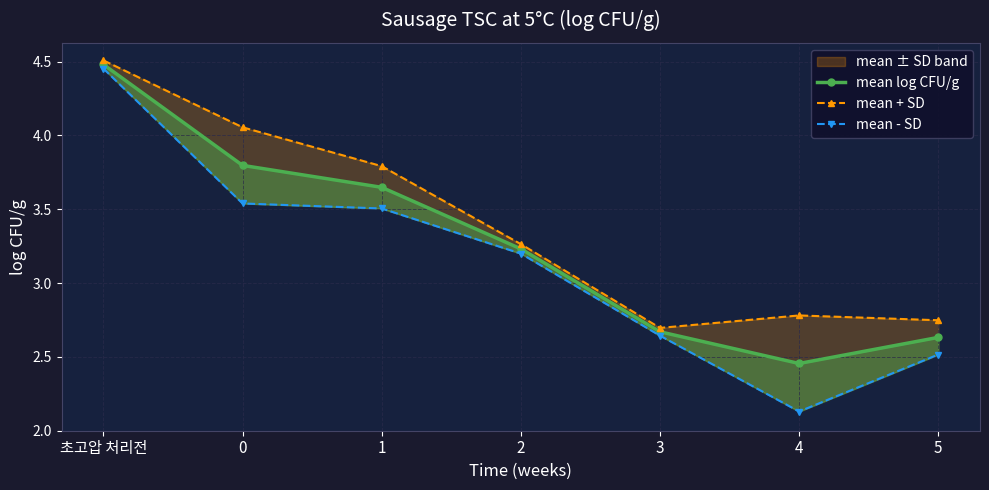

List the labels in order of mean + SD value, largest first.

초고압 처리전, 0, 1, 2, 4, 5, 3